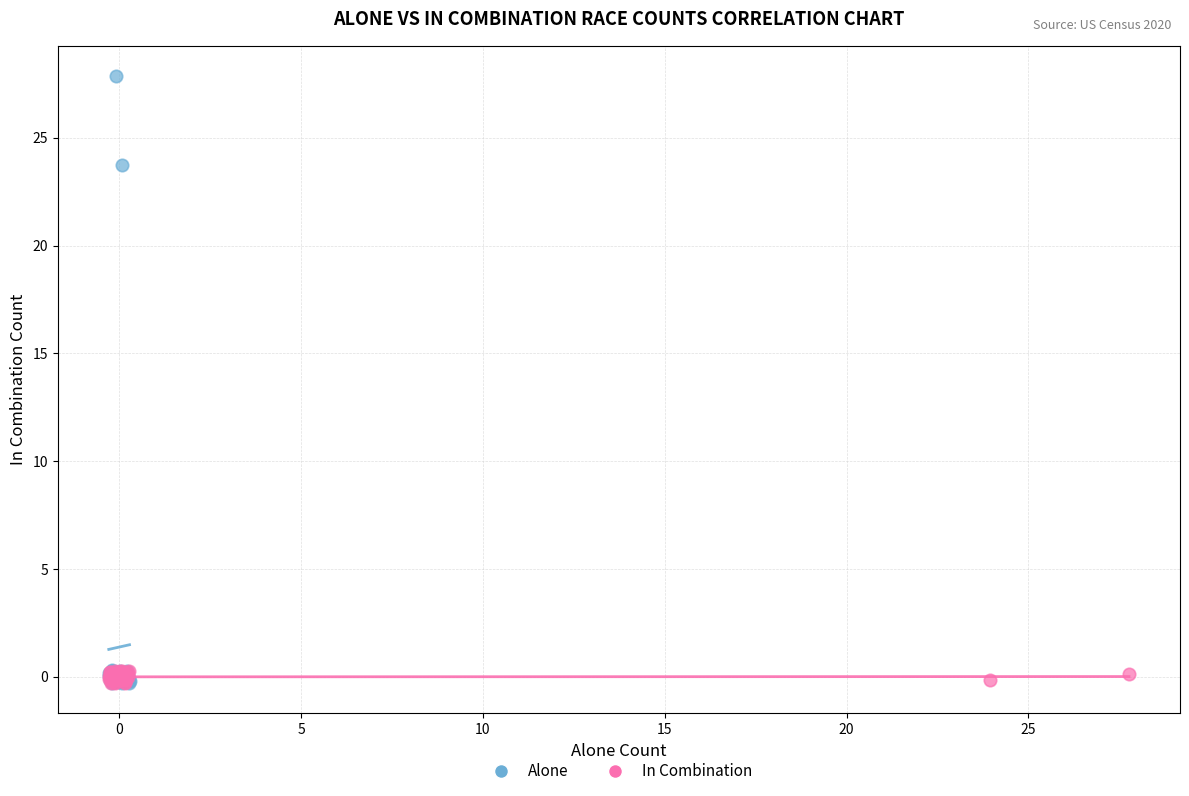

Which series has the widest spread of Y values?

Alone